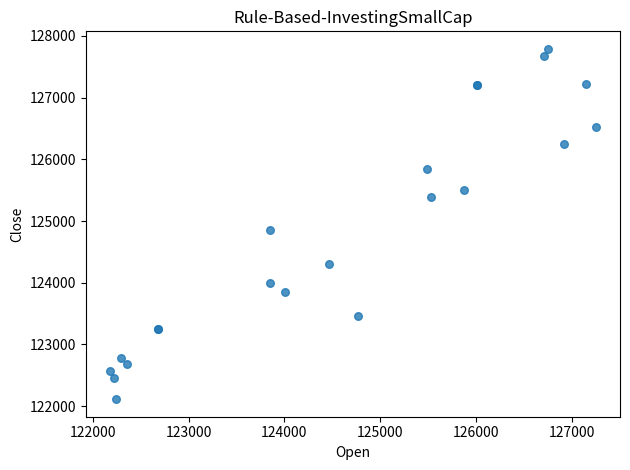

What Y value in the scatter plot is closest to 124951?

124858